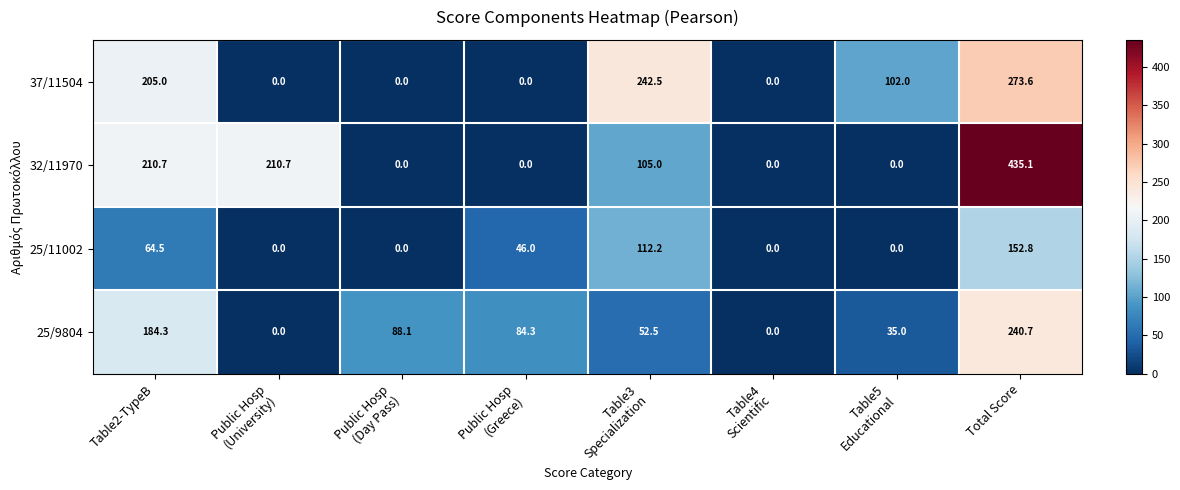

What is the approximate value of 25/11002 at Total Score?

152.8